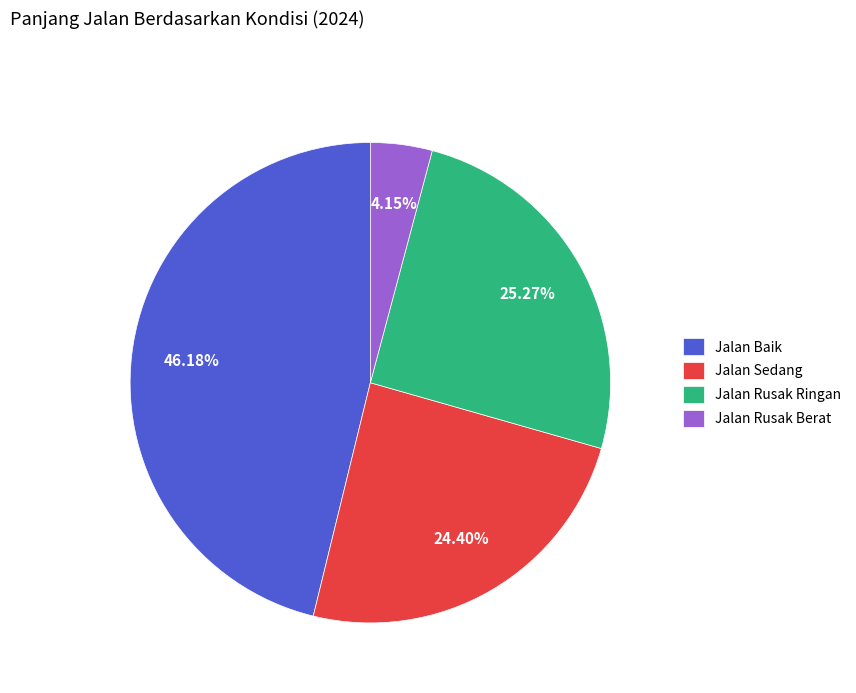

Rank the categories by value from highest to lowest.

Jalan Baik, Jalan Rusak Ringan, Jalan Sedang, Jalan Rusak Berat